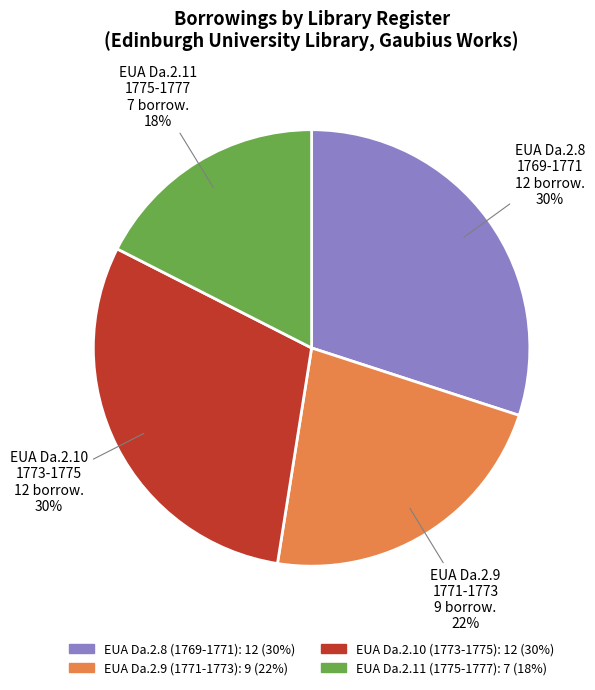

To the nearest percent, what is the difference between the largest and smallest slice percentages?

12%